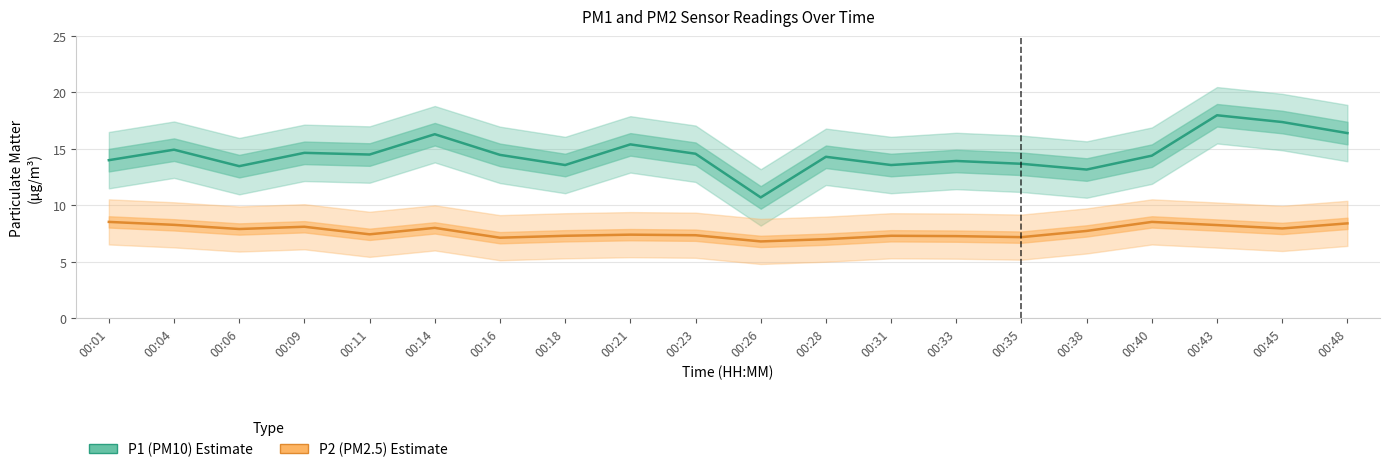

What is the sum of all P1 (PM10) values?

291.4